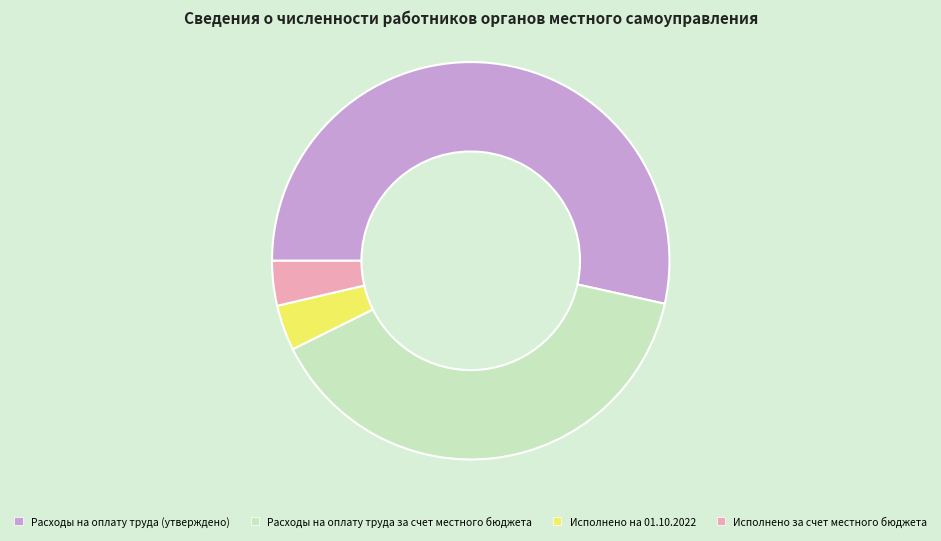

Which category accounts for the majority?

Расходы на оплату труда (утверждено)